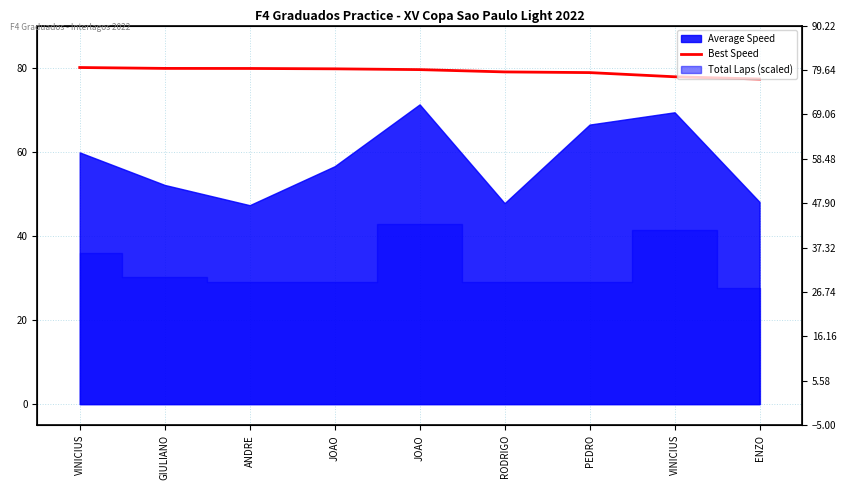

What is the maximum value shown in the chart?

80.2